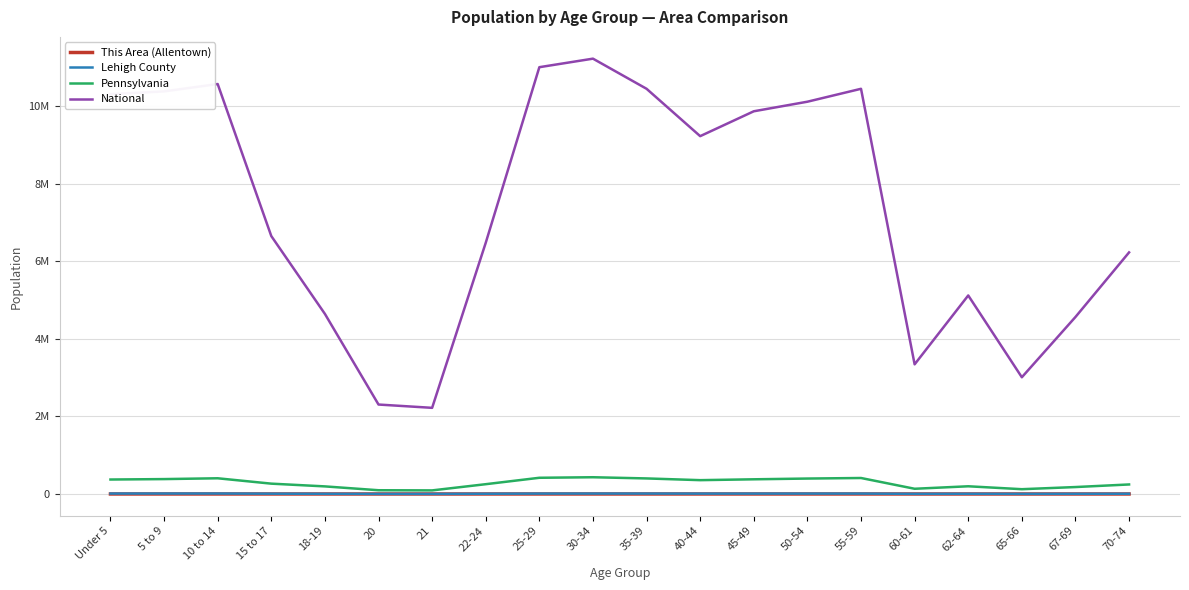

Which series changed the most between 35-39 and 67-69?

National